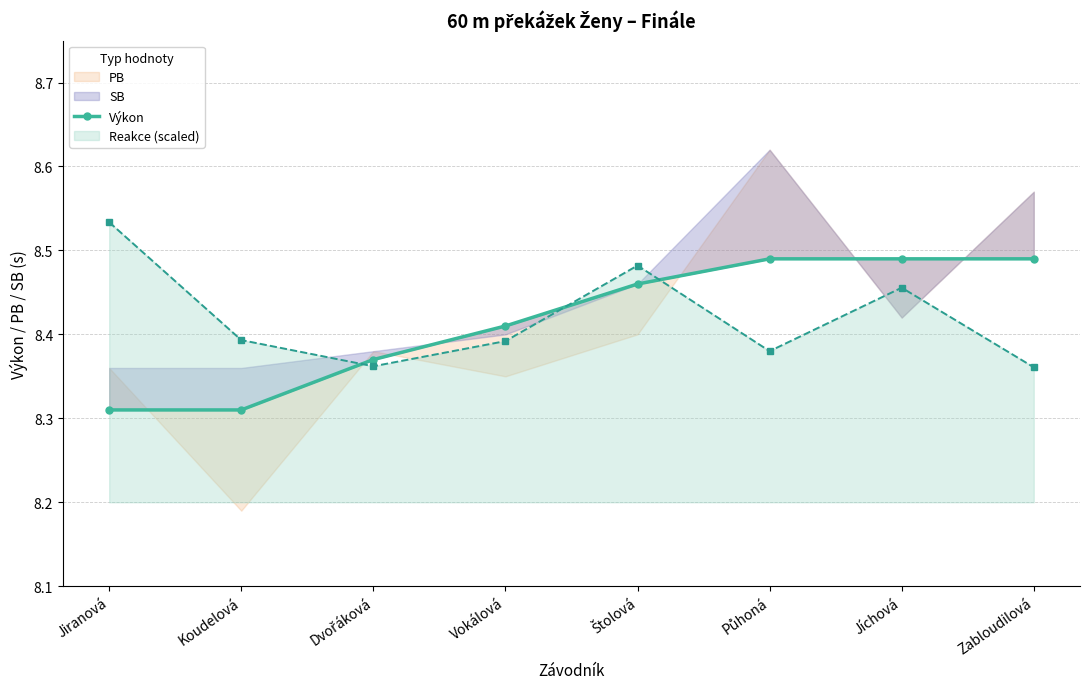

The value of Reakce (scaled) at Vokálová is 1.9. True or false?

False